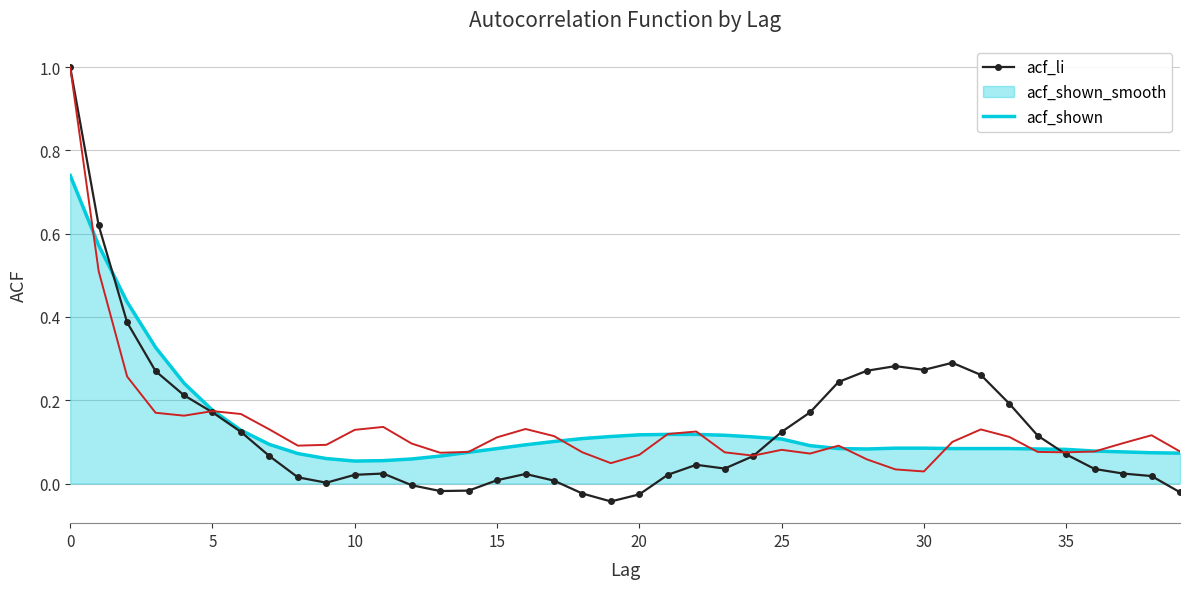

True or false: acf_li and acf_shown intersect in this chart.

True